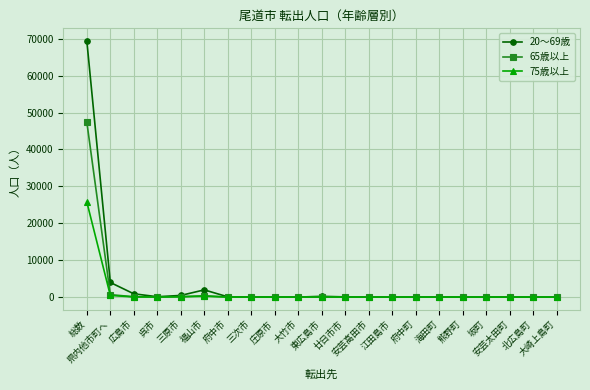

What is the difference between the highest and lowest values at 福山市?

1712